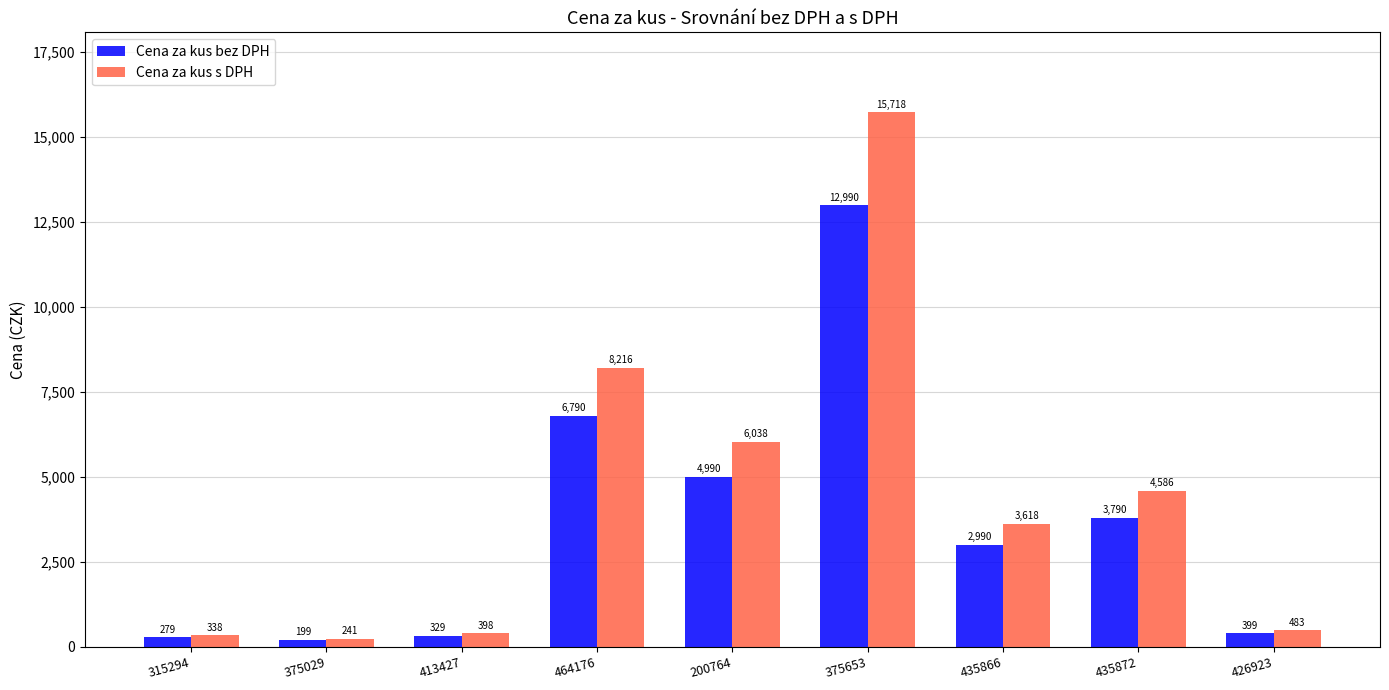

Count the number of data series in this chart.

2